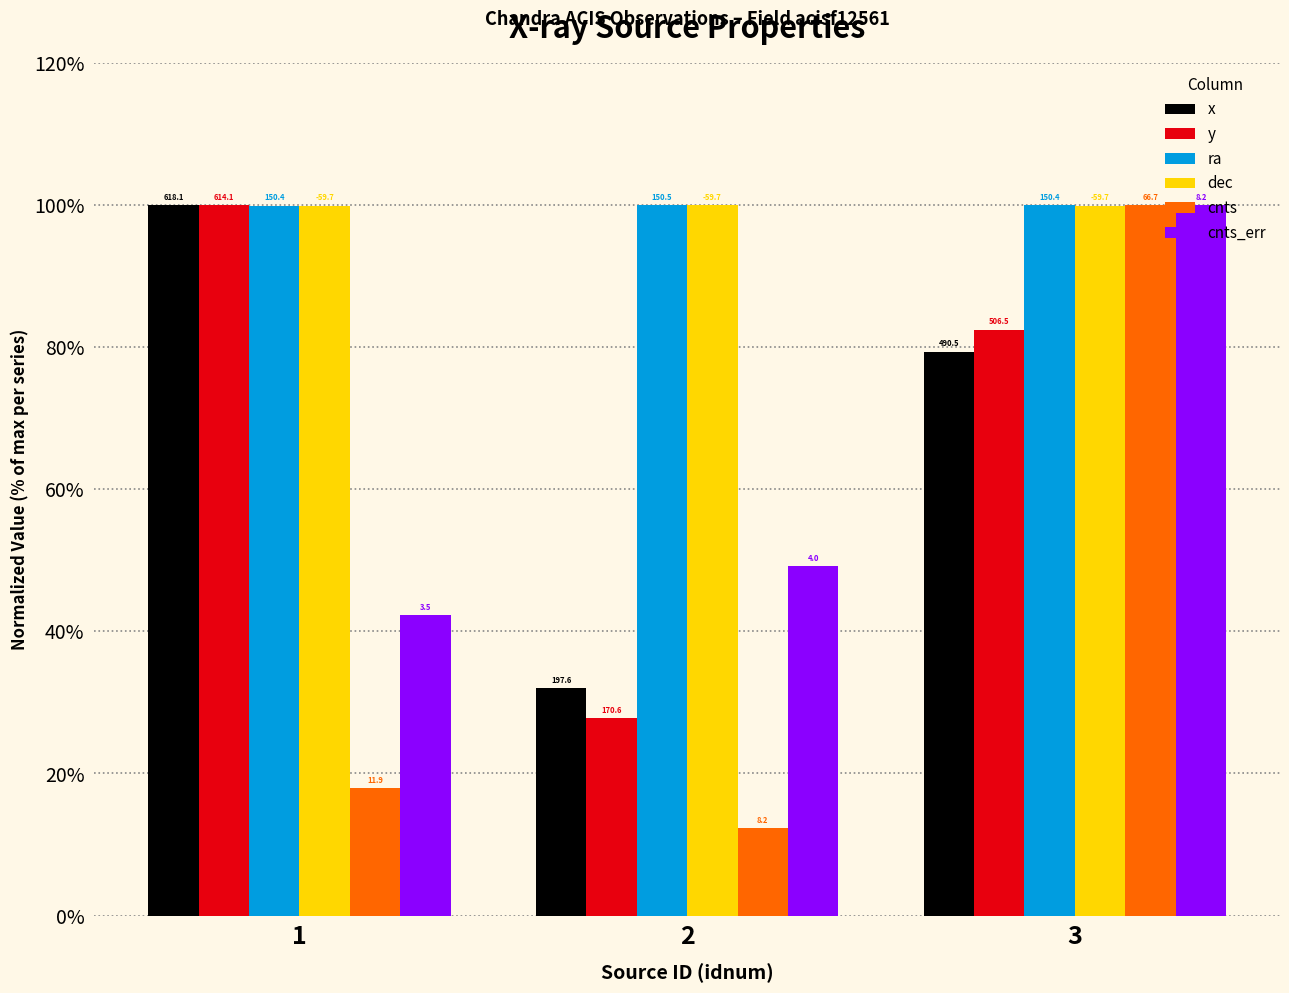

How many groups of bars are there?

3